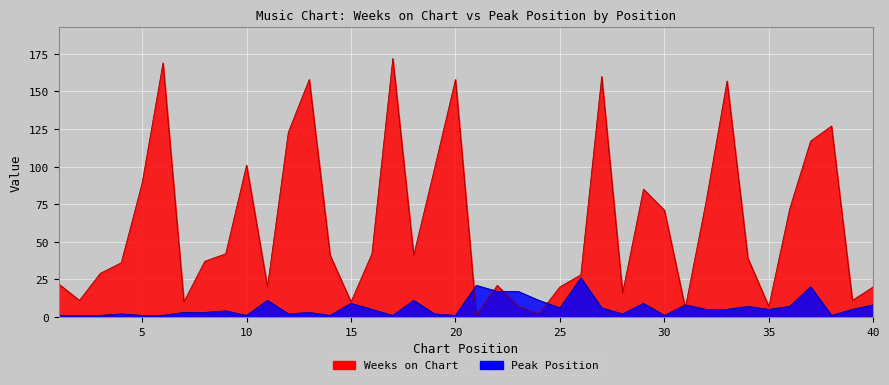

At which label is Peak Position closest to 13?

11